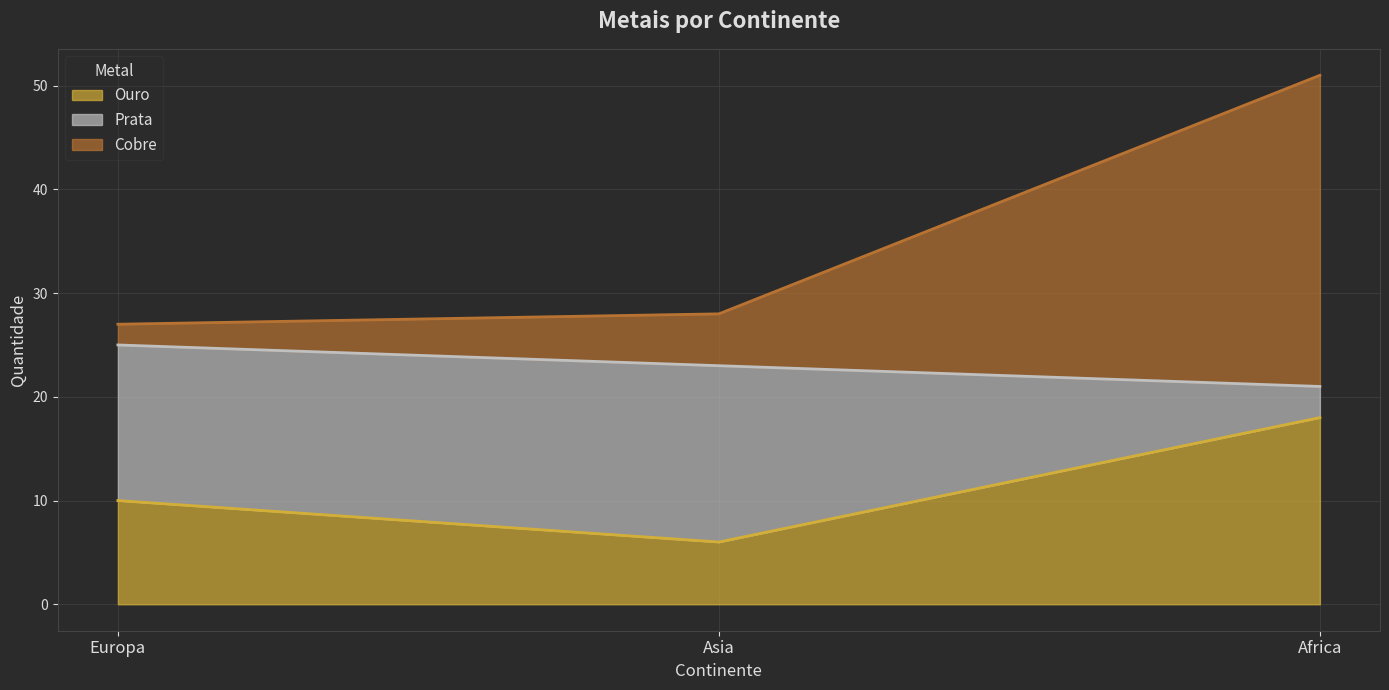

What is the total value across all series at Europa?

27